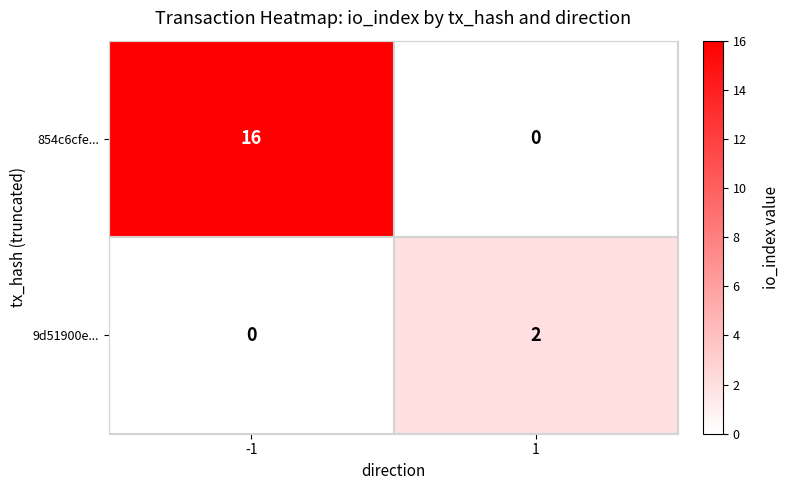

How many data points does each series have?

2